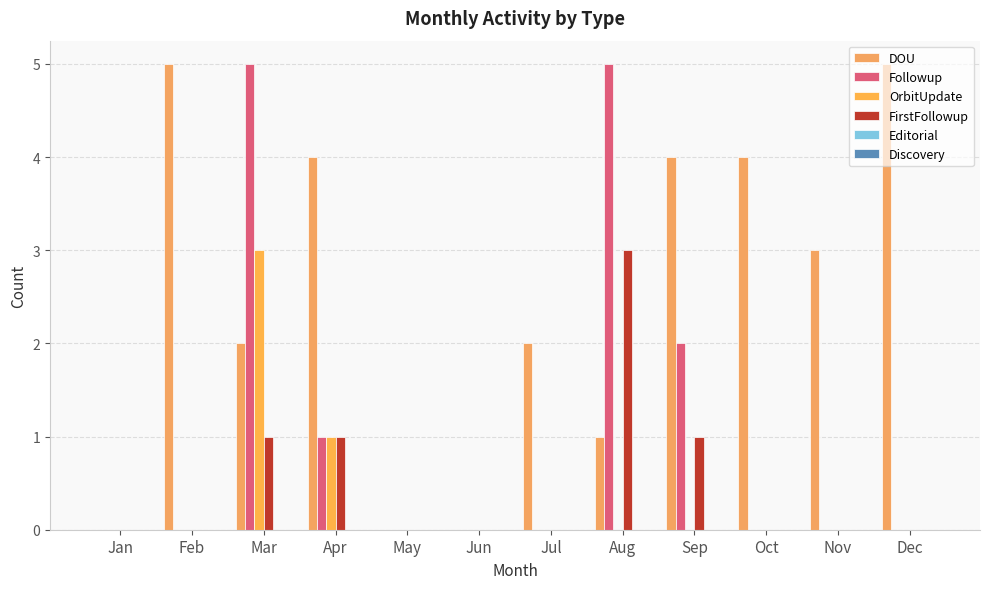

Reading left to right, transcribe all the data shown in this chart.

DOU: Jan=0	Feb=5	Mar=2	Apr=4	May=0	Jun=0	Jul=2	Aug=1	Sep=4	Oct=4	Nov=3	Dec=5
Followup: Jan=0	Feb=0	Mar=5	Apr=1	May=0	Jun=0	Jul=0	Aug=5	Sep=2	Oct=0	Nov=0	Dec=0
OrbitUpdate: Jan=0	Feb=0	Mar=3	Apr=1	May=0	Jun=0	Jul=0	Aug=0	Sep=0	Oct=0	Nov=0	Dec=0
FirstFollowup: Jan=0	Feb=0	Mar=1	Apr=1	May=0	Jun=0	Jul=0	Aug=3	Sep=1	Oct=0	Nov=0	Dec=0
Editorial: Jan=0	Feb=0	Mar=0	Apr=0	May=0	Jun=0	Jul=0	Aug=0	Sep=0	Oct=0	Nov=0	Dec=0
Discovery: Jan=0	Feb=0	Mar=0	Apr=0	May=0	Jun=0	Jul=0	Aug=0	Sep=0	Oct=0	Nov=0	Dec=0